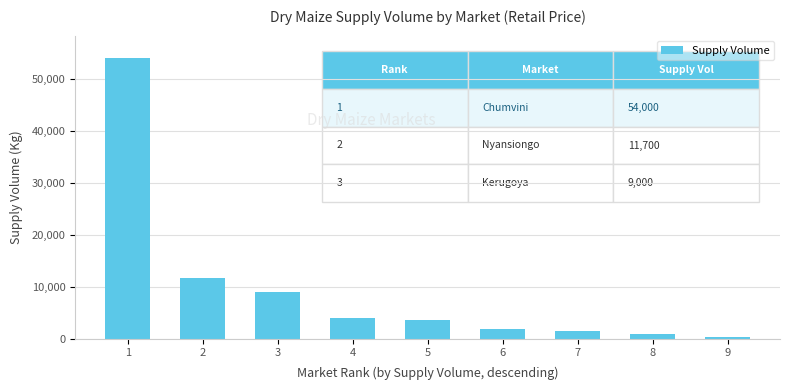

What is the sum of all values?

86890